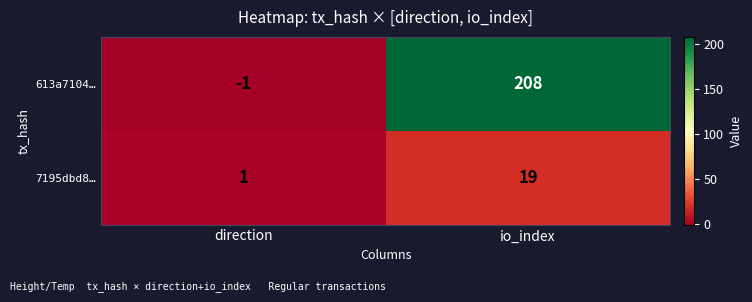

Which series has the largest total across all categories?

613a7104…